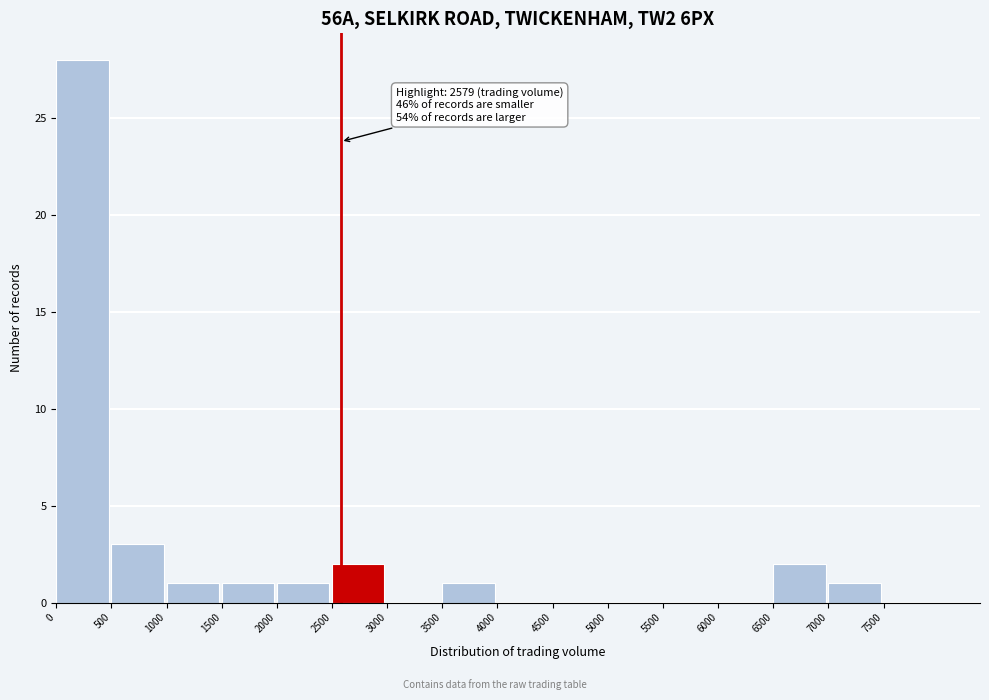

Which range on the x-axis has the tallest bar?

0 to 500